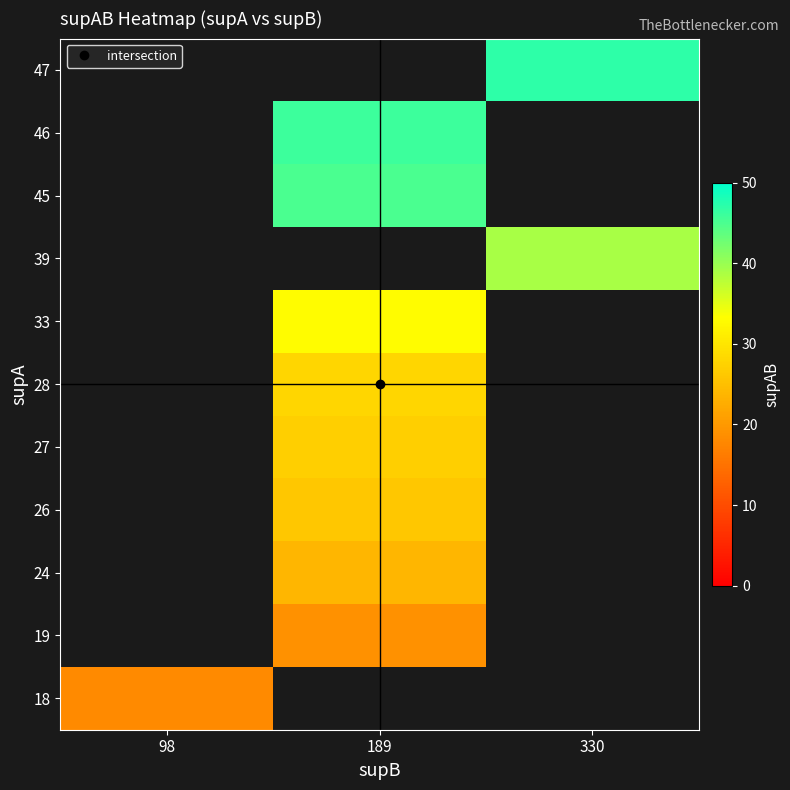

How many categories are shown in the chart?

3